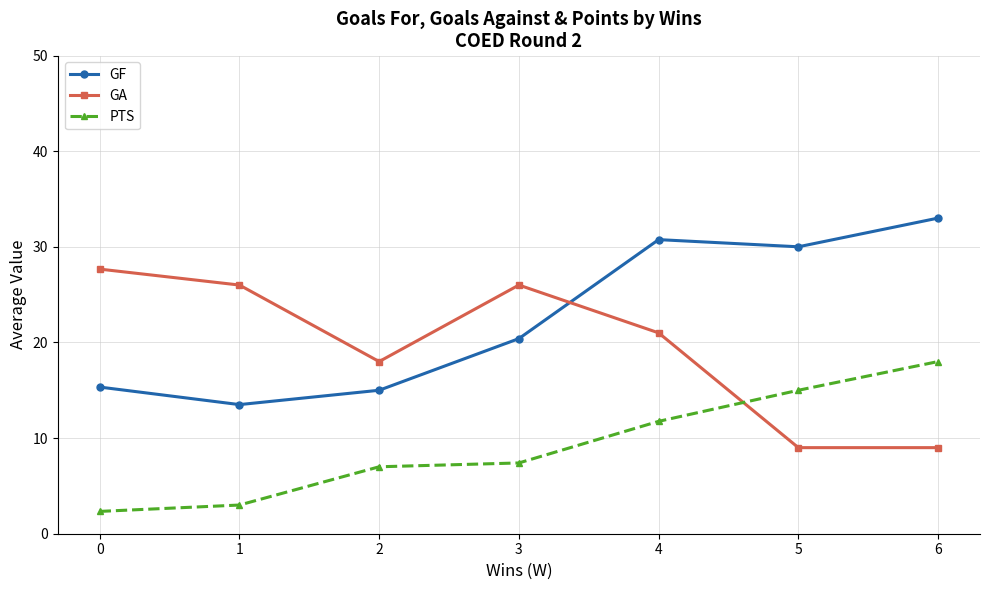

How many lines are shown in the chart?

3